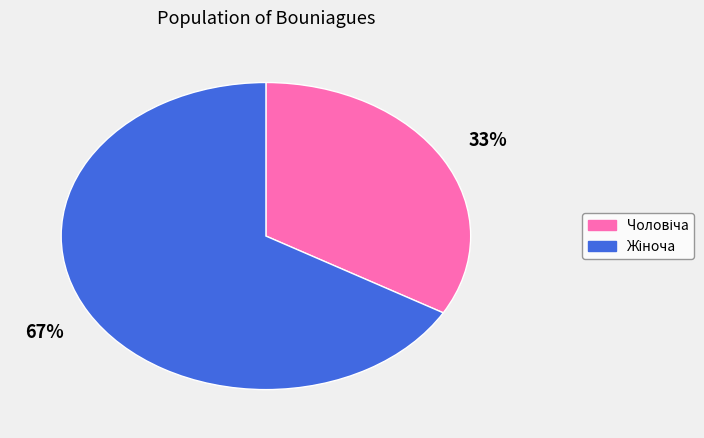

Is there a majority slice in this chart?

Yes